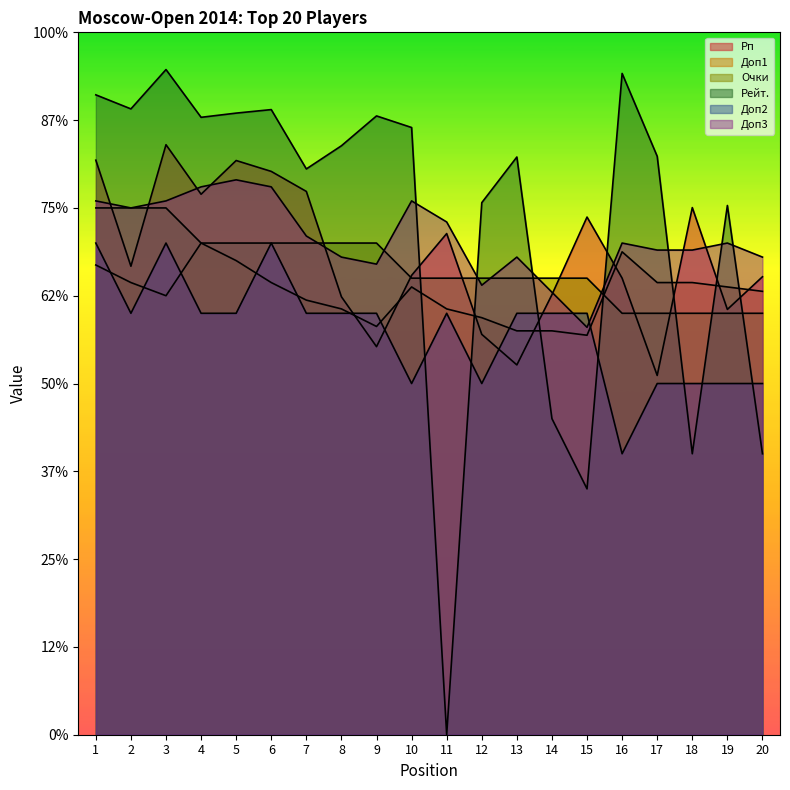

In Рейт., how many points are higher than both neighbors (excluding endpoints)?

6